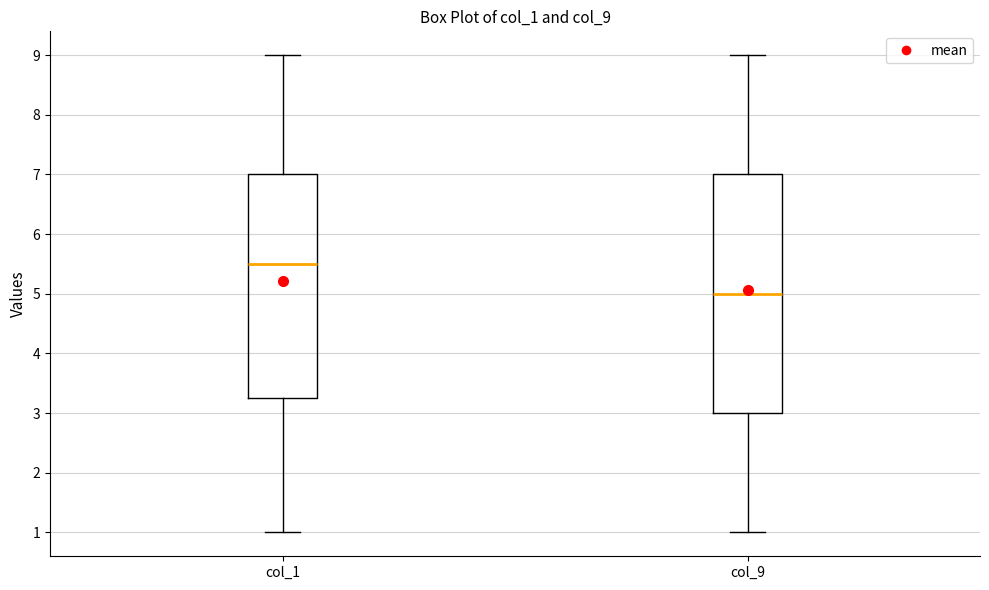

Comparing the boxes themselves (not the whiskers), which one is the tallest?

col_9